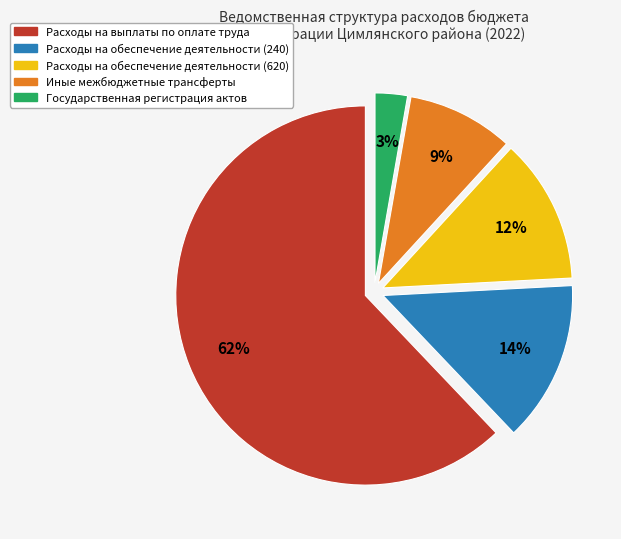

Combined, do Расходы на обеспечение деятельности (620) and Иные межбюджетные трансферты account for over 50%?

No